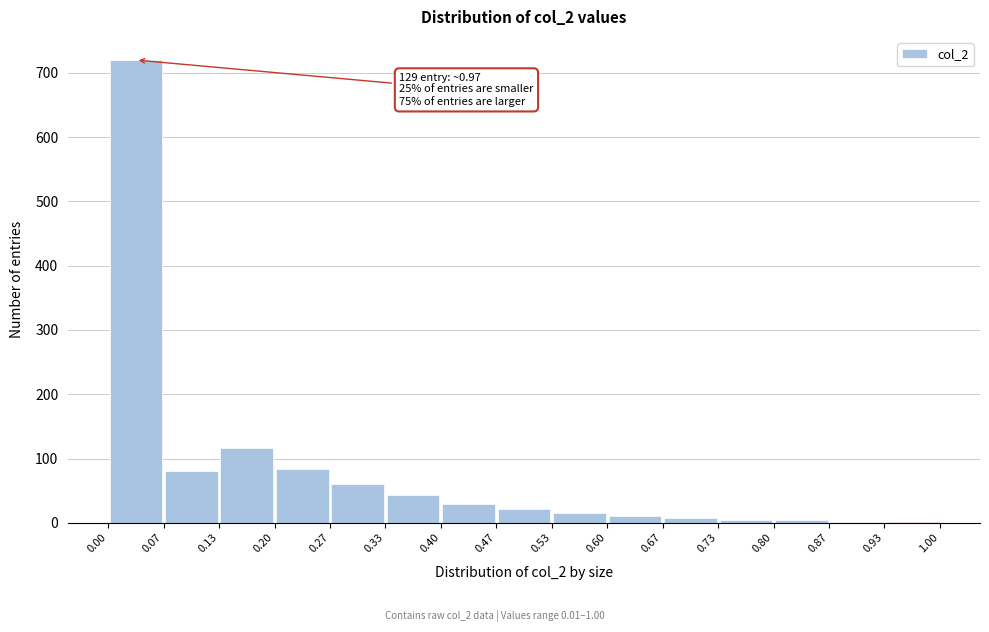

Which range on the x-axis has the tallest bar?

0.00 to 0.07